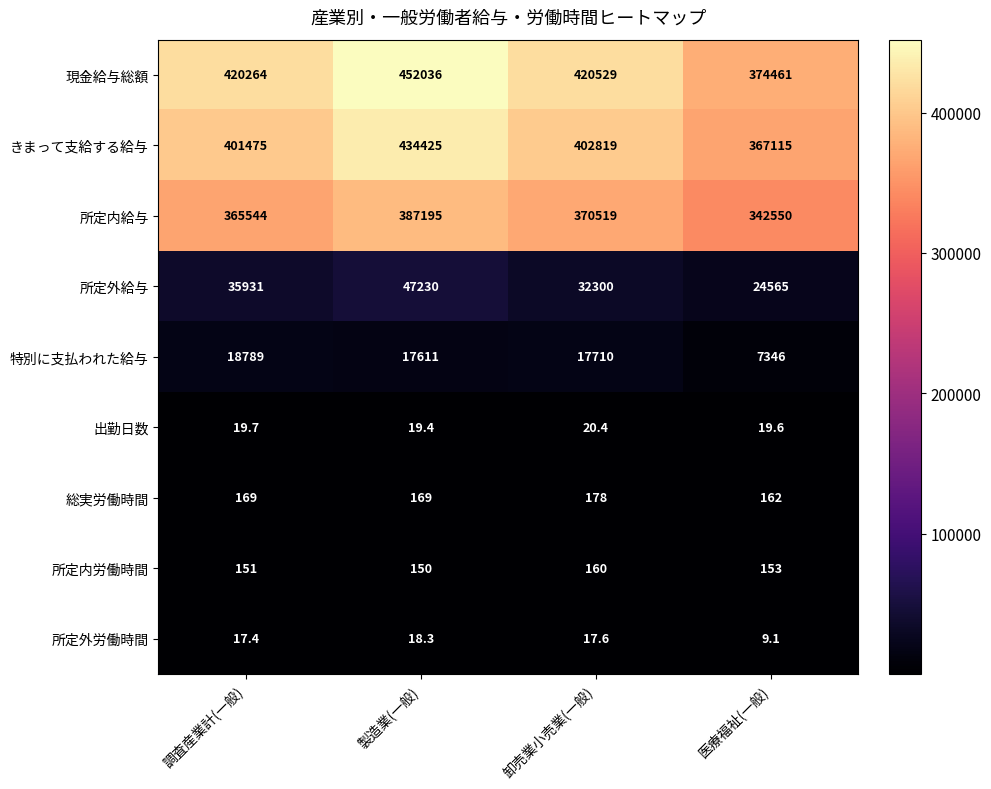

Which label corresponds to the smallest value in the chart?

医療福祉(一般)